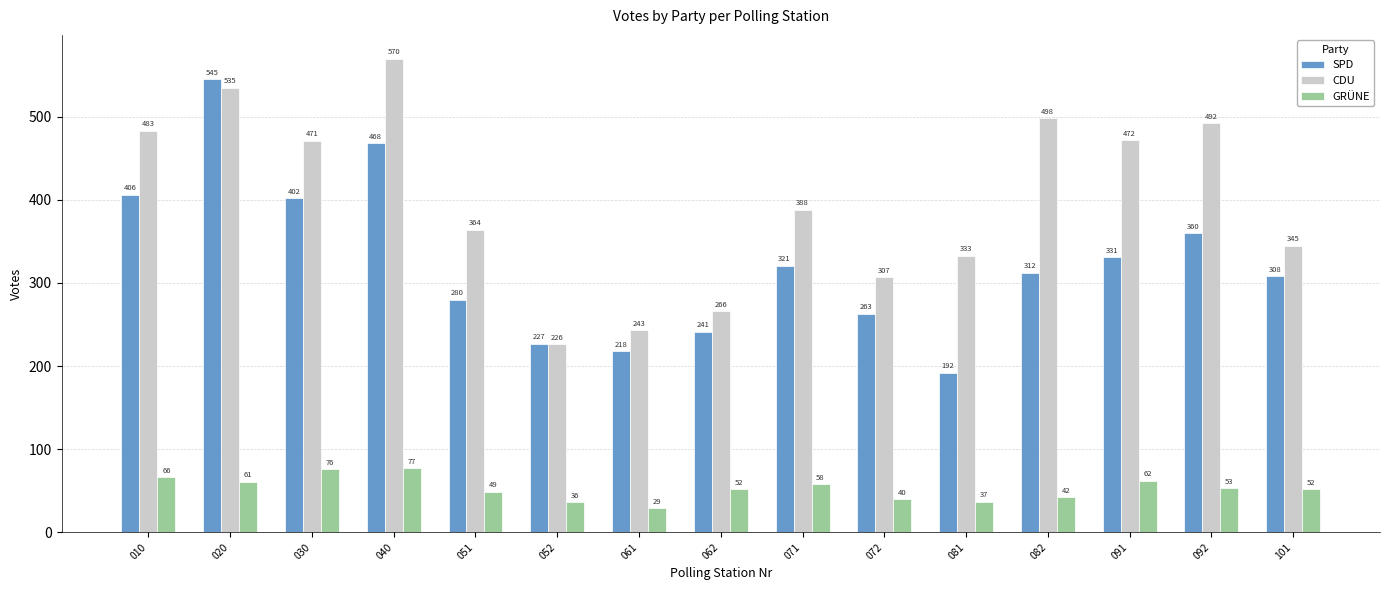

At which label is GRÜNE closest to 53?

092